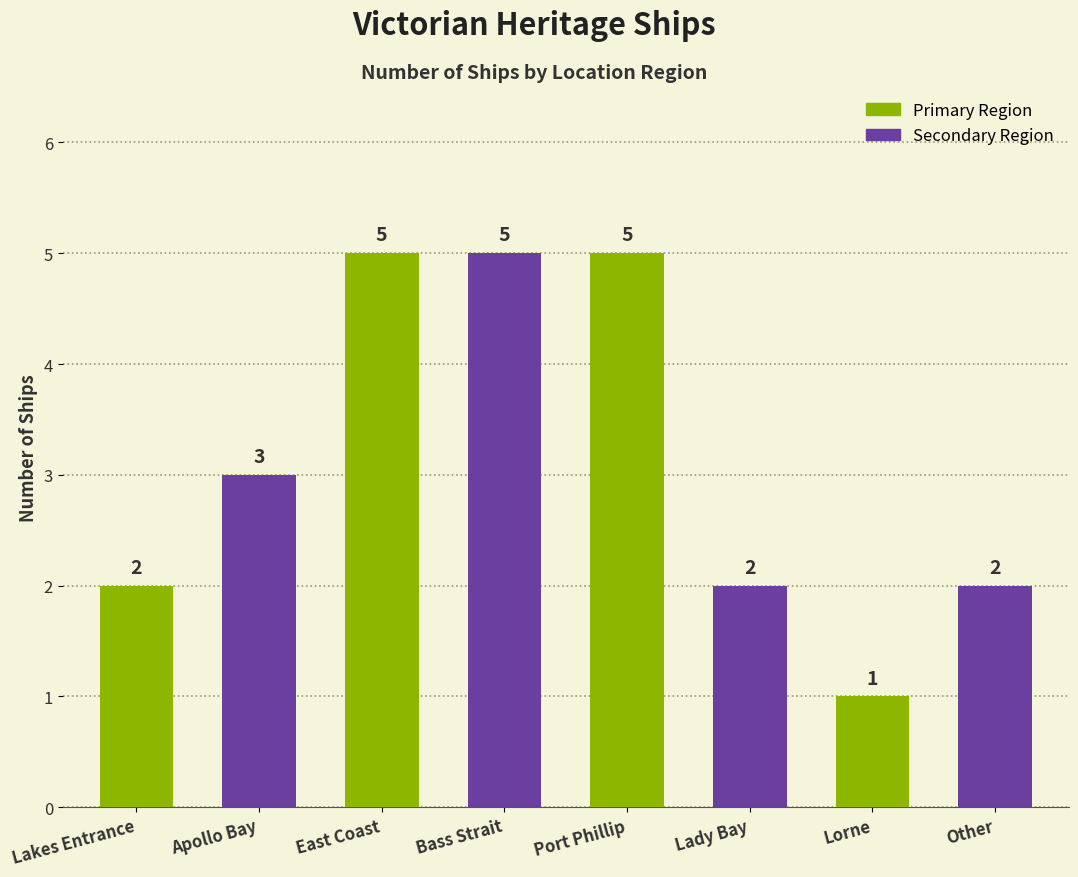

Which category has the lowest value across all series?

Lorne